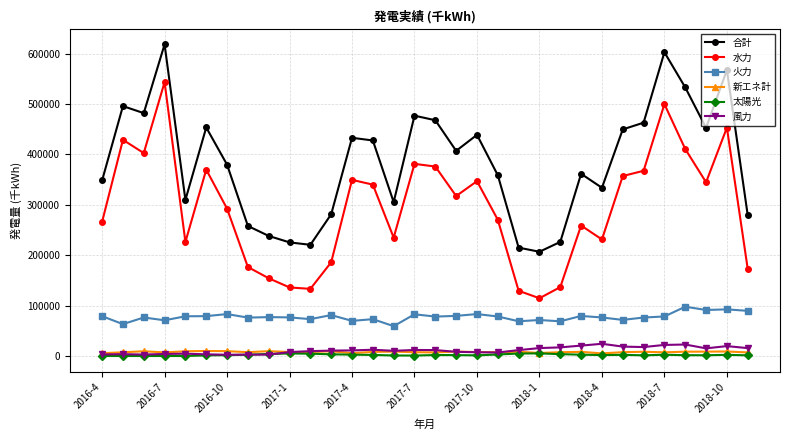

How many distinct data groups are displayed?

6